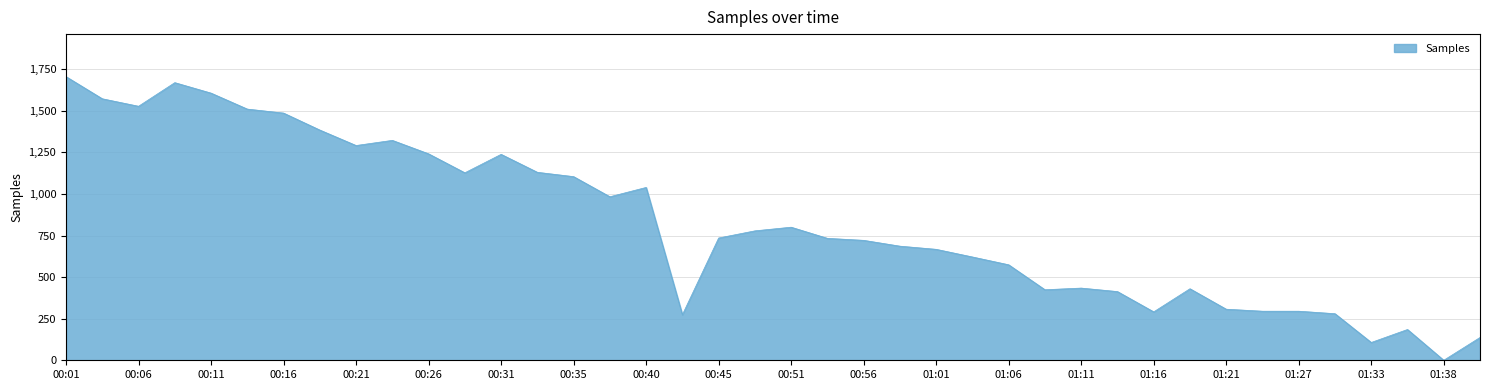

What is the maximum value shown in the chart?

1705